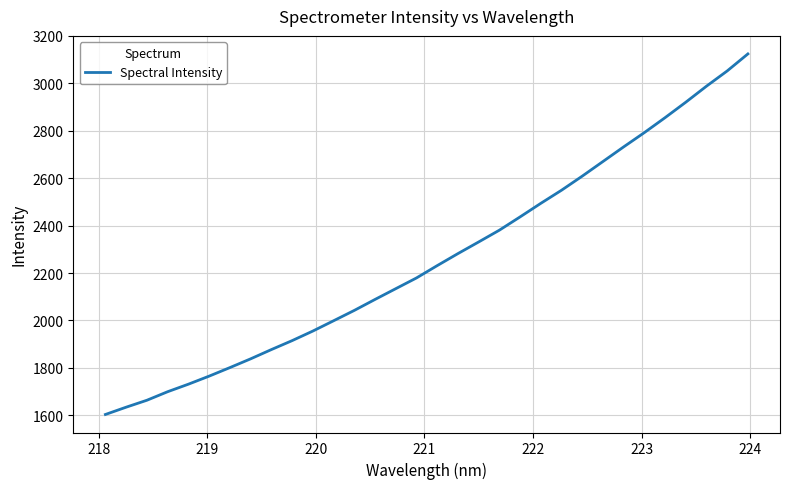

What is the minimum value shown in the chart?

1603.3